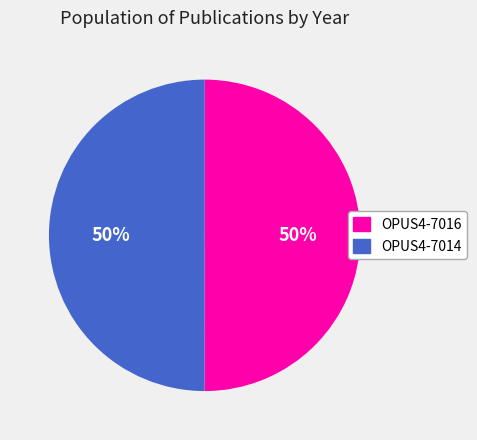

Approximately how many times larger is the value at OPUS4-7016 compared to OPUS4-7014?

1.0